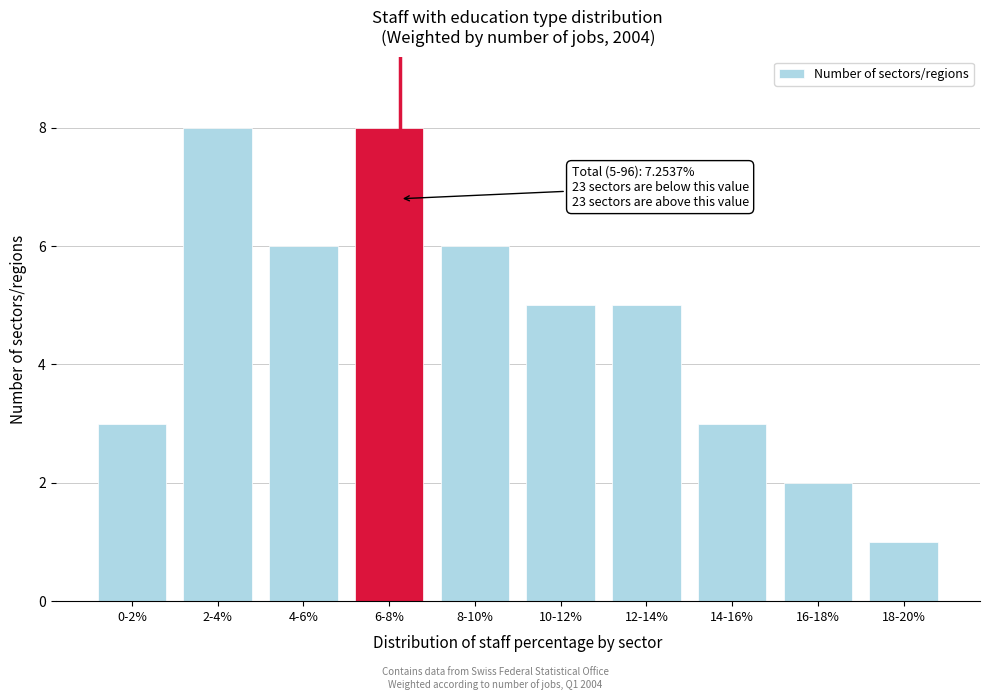

Reading right to left, what are all the values shown in this chart?

18-20%=1	16-18%=2	14-16%=3	12-14%=5	10-12%=5	8-10%=6	6-8%=8	4-6%=6	2-4%=8	0-2%=3